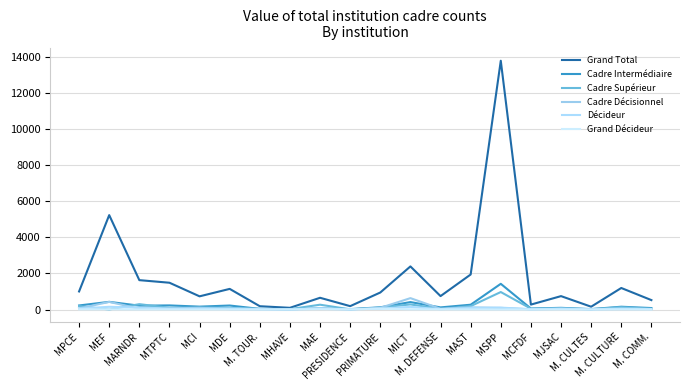

What is the maximum value shown in the chart?

13767